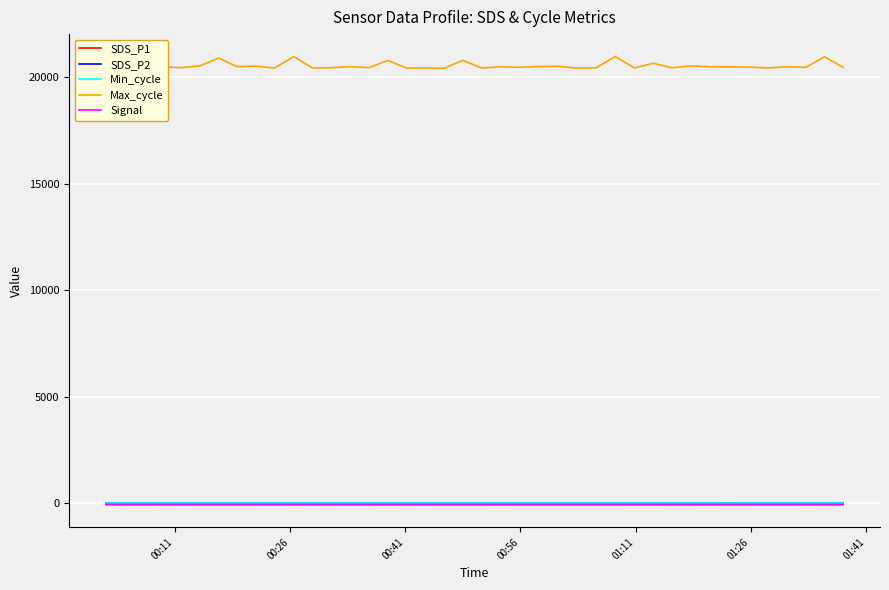

Which series has the widest spread of values?

Max_cycle